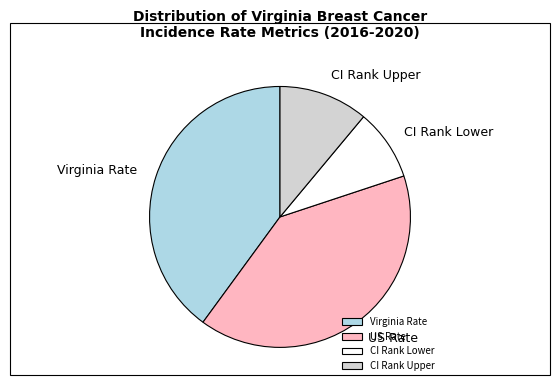

Between US Rate and CI Rank Upper, which is larger?

US Rate